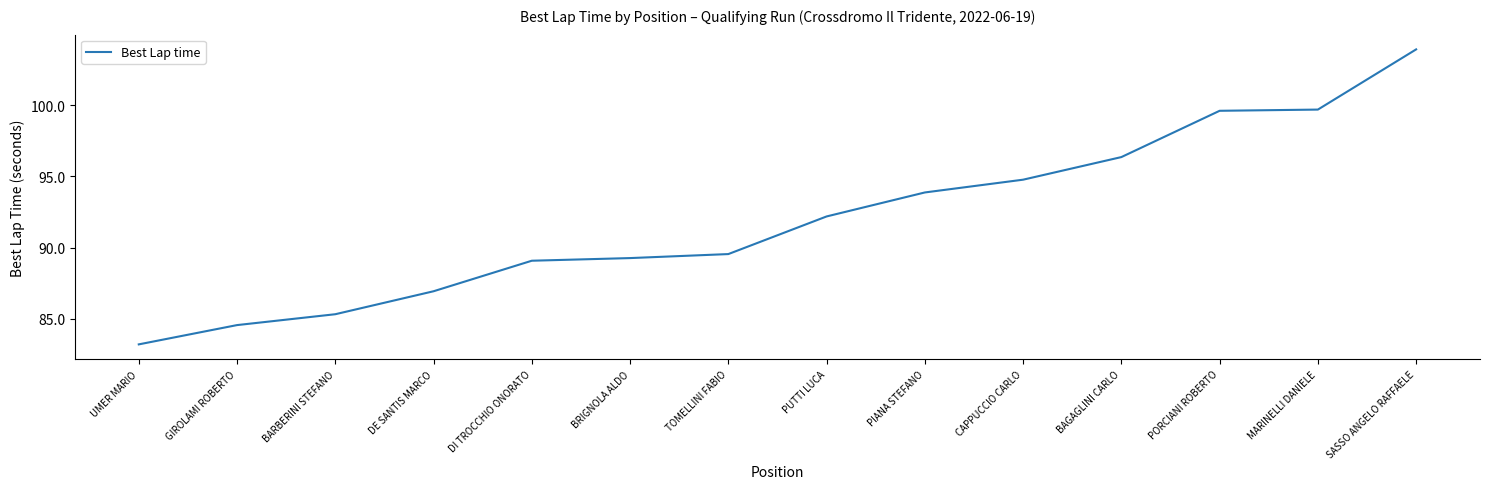

Between PIANA STEFANO and BRIGNOLA ALDO, which is larger?

PIANA STEFANO